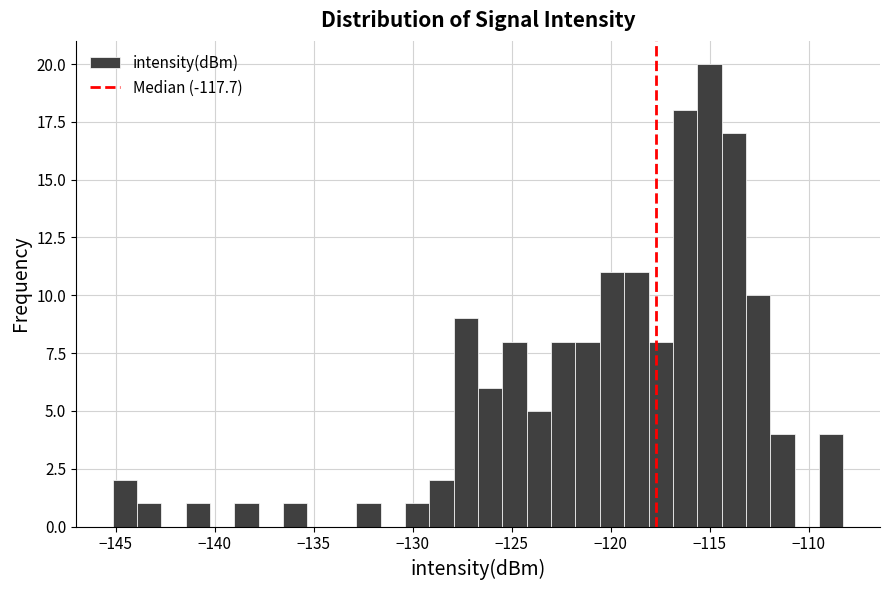

Around what value on the x-axis is the tallest bar? Give the approximate position of its centre, as read against the axis.

-115.0